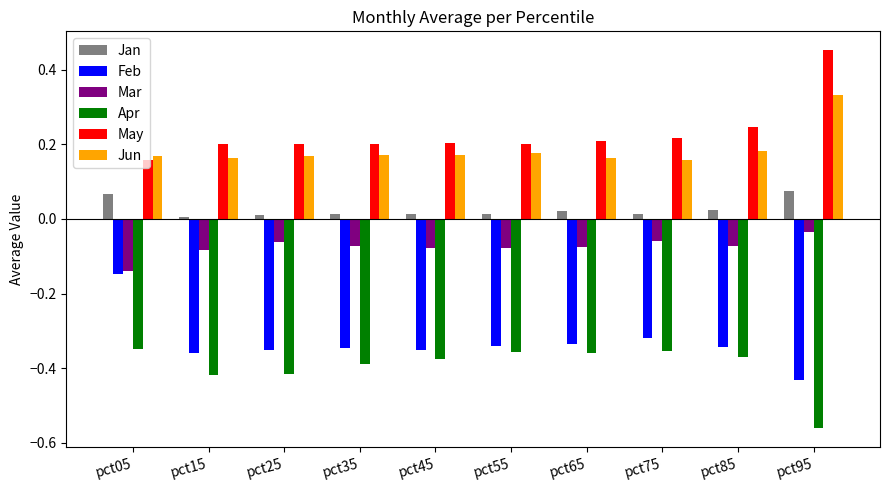

At which category does the chart reach its peak across all series?

pct95